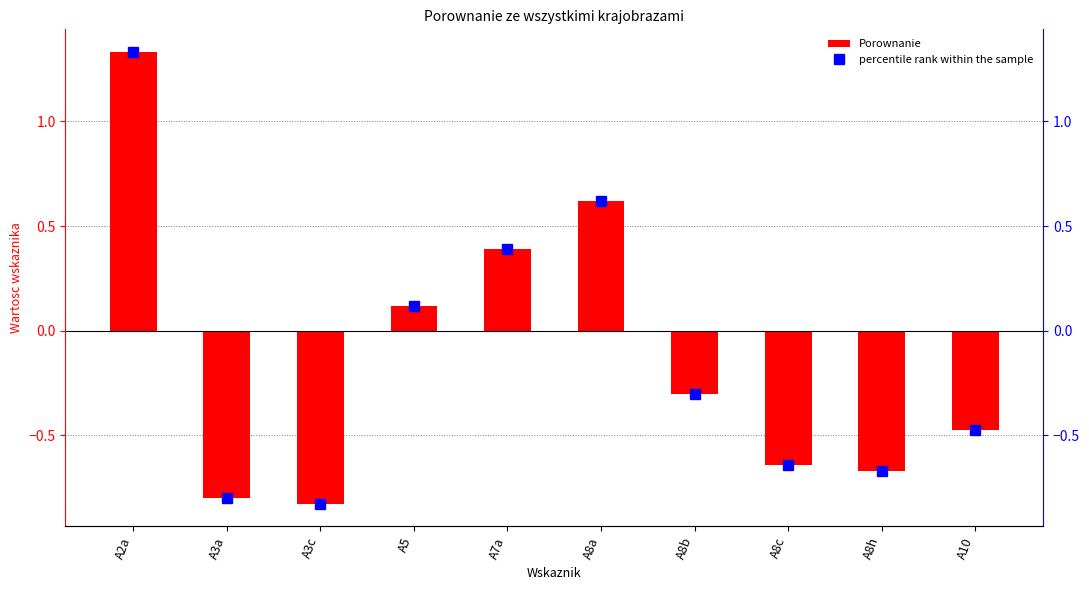

Reading left to right, what are all the values shown in this chart?

Porownanie: 1.3	-0.8	-0.8	0.1	0.4	0.6	-0.3	-0.6	-0.7	-0.5
percentile rank within the sample: 1.3	-0.8	-0.8	0.1	0.4	0.6	-0.3	-0.6	-0.7	-0.5